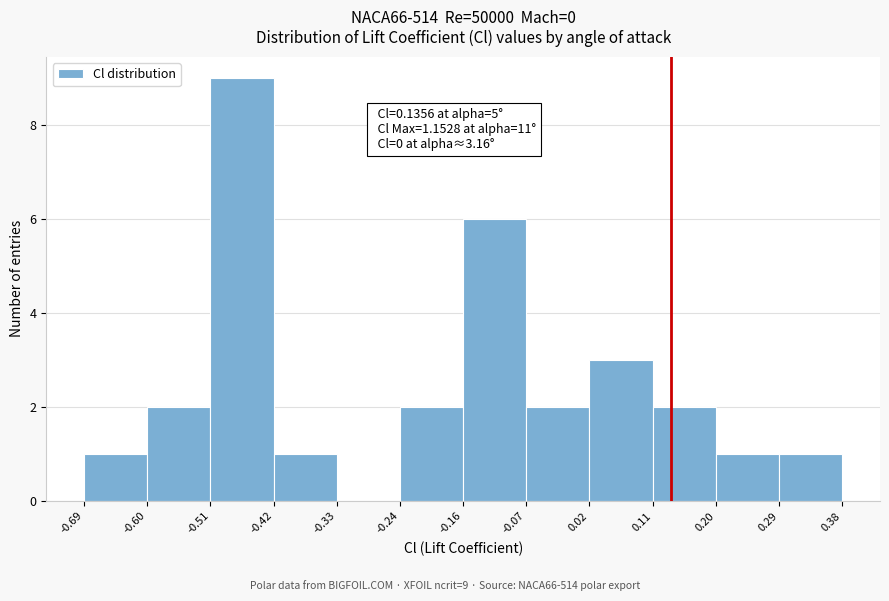

Which range on the x-axis has the tallest bar?

-0.51 to -0.42